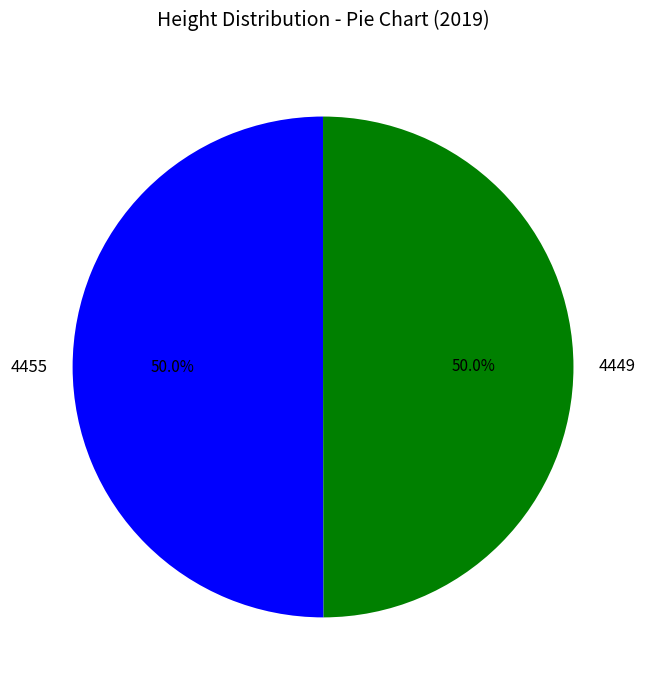

To the nearest percent, what is the combined percentage of 4449 and 4455?

100%